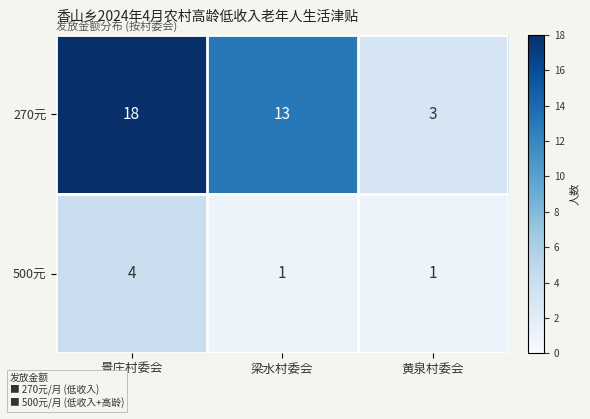

Between 梁水村委会 and 黄泉村委会, which series saw the biggest shift?

270元